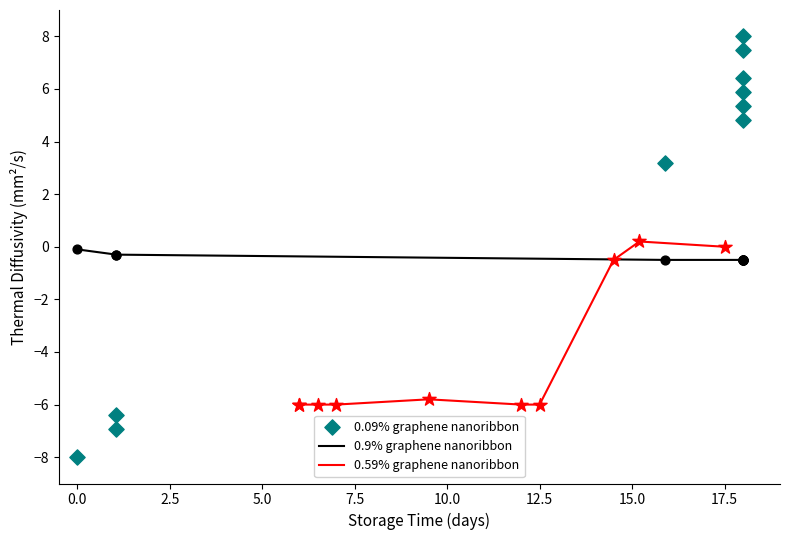

Which series has the largest total across all categories?

0.09% graphene nanoribbon